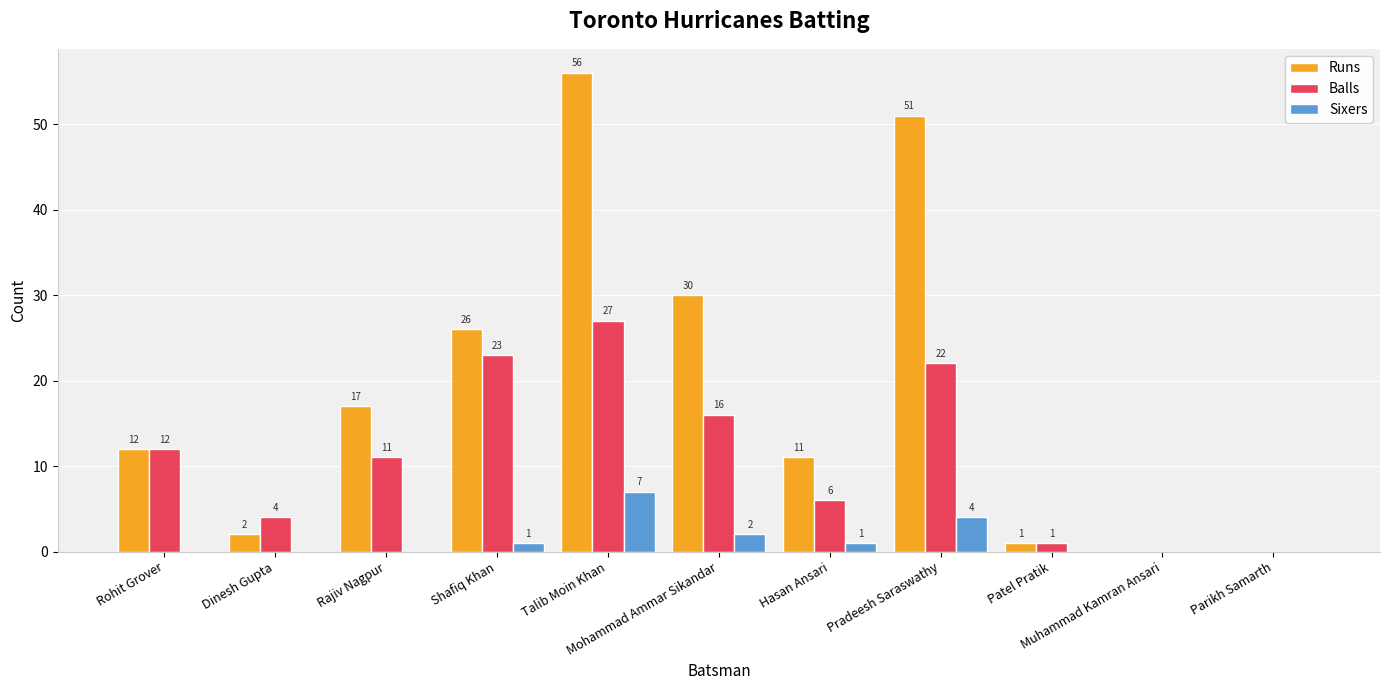

What are all the series names shown in the legend?

Runs, Balls, Sixers